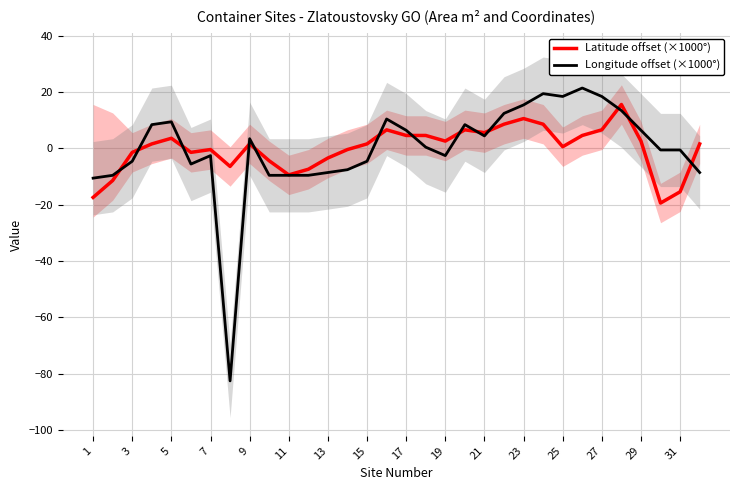

How many intersections are there between Longitude offset (×1000°) and Latitude offset (×1000°)?

13